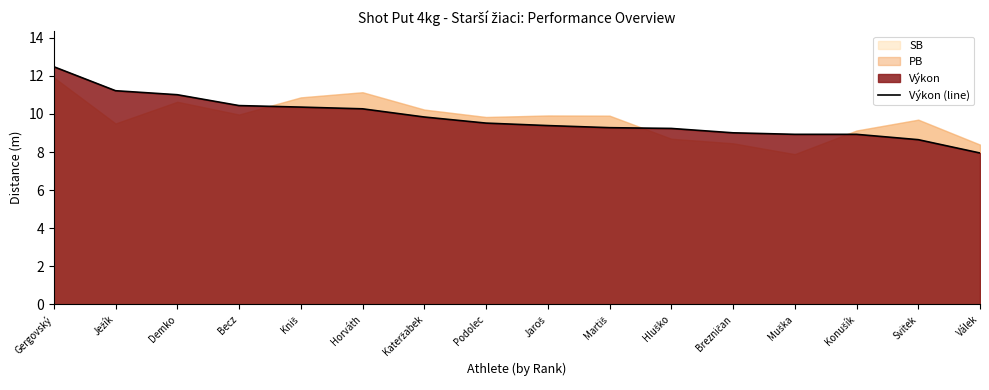

Reading left to right, list all the values displayed in this chart.

Gergovský=12.5	Ježík=11.2	Demko=11.0	Becz=10.4	Kniš=10.4	Horváth=10.3	Kateržabek=9.8	Podolec=9.5	Jaroš=9.4	Martiš=9.3	Hluško=9.2	Brezničan=9.0	Muška=8.9	Konušík=8.9	Svitek=8.7	Válek=8.0